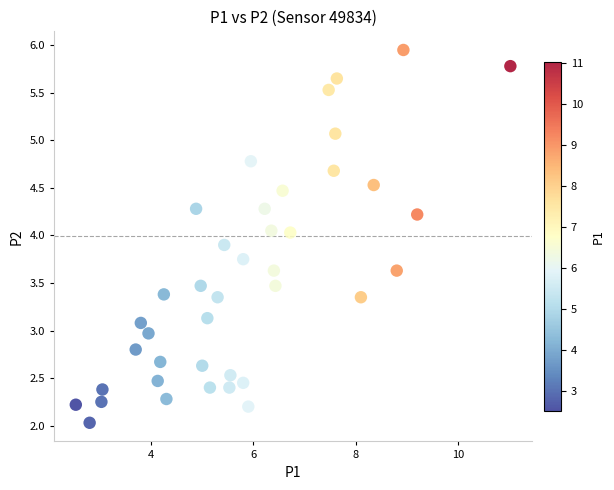

What is the range of Y values (max minus min)?

3.9